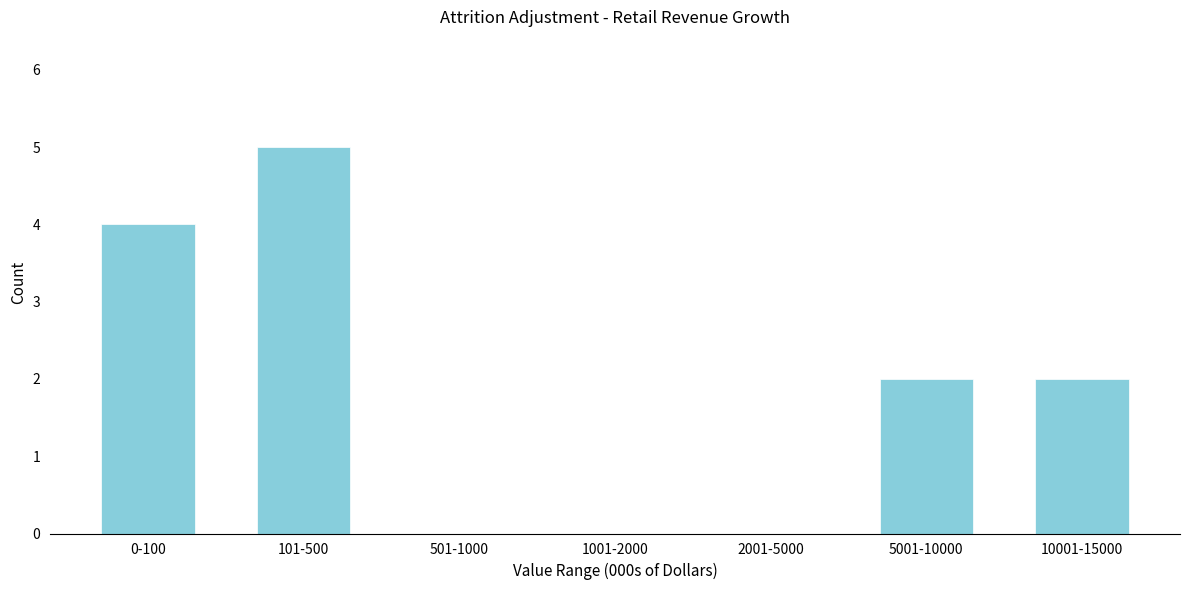

Reading left to right, transcribe all the data shown in this chart.

0-100=4	101-500=5	501-1000=0	1001-2000=0	2001-5000=0	5001-10000=2	10001-15000=2